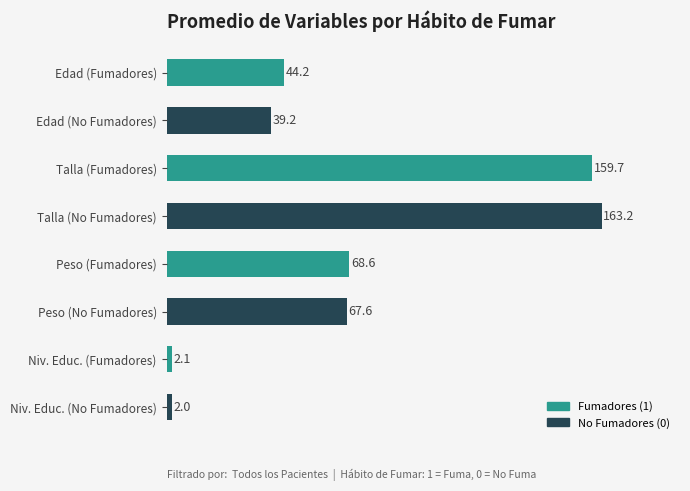

Count the number of categories in the chart.

8